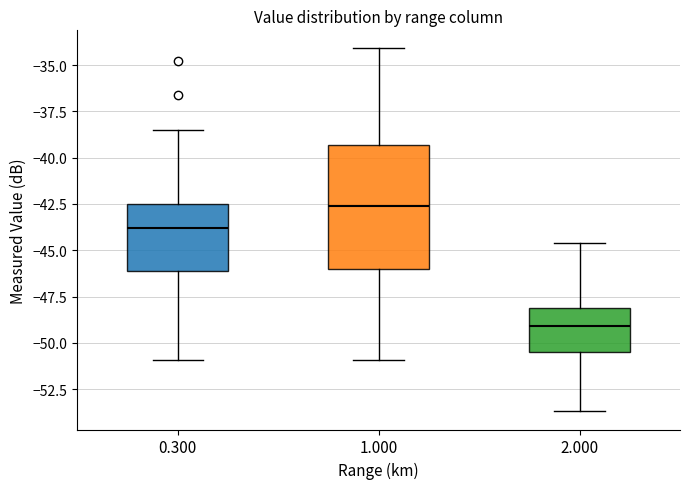

Comparing the boxes themselves (not the whiskers), which one is the tallest?

1.000